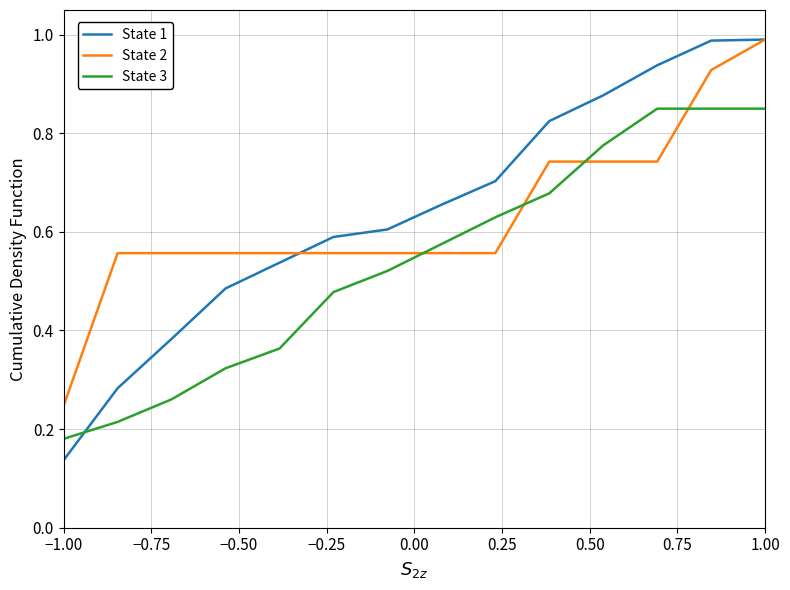

Which series has the widest spread of values?

State 1